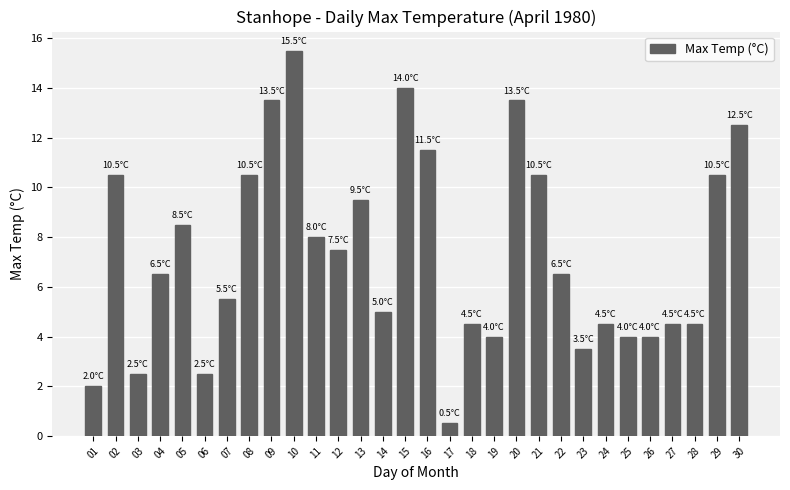

The value at 22 is 10.8. True or false?

False